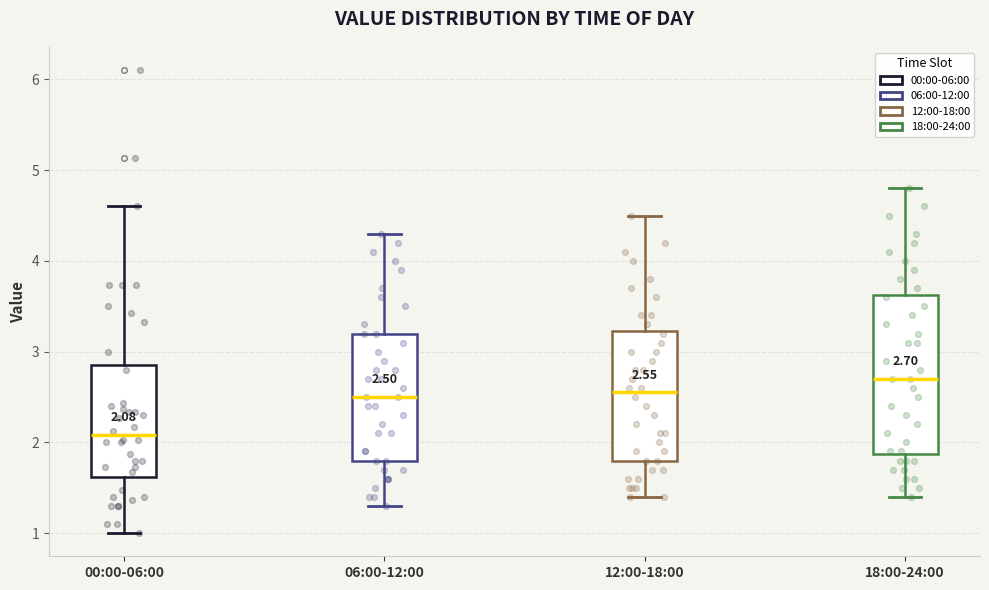

Which box has the lowest median line?

00:00-06:00